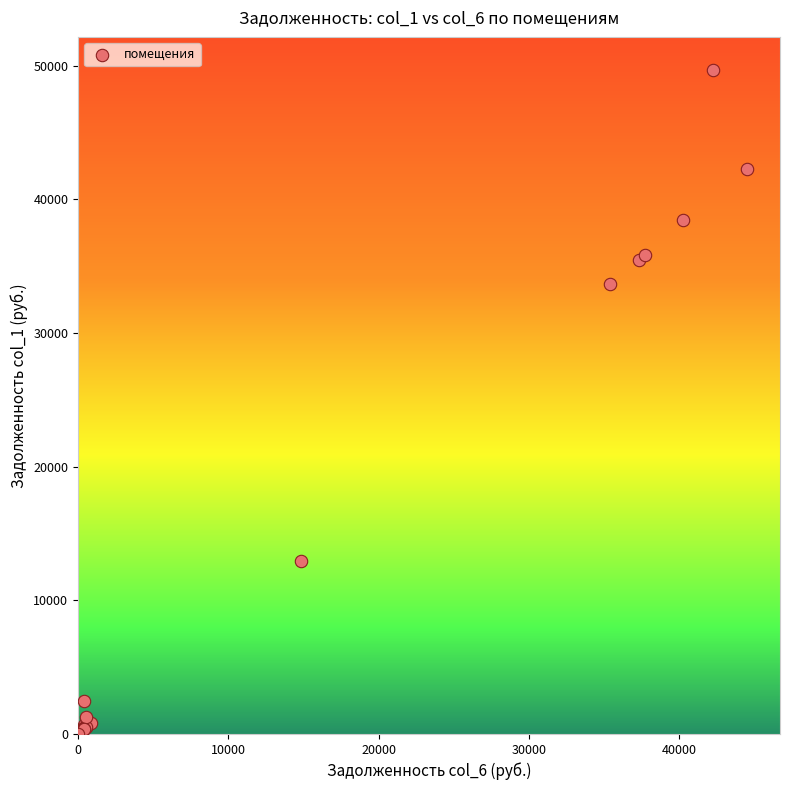

What Y value in the scatter plot is closest to 24832?

33664.8